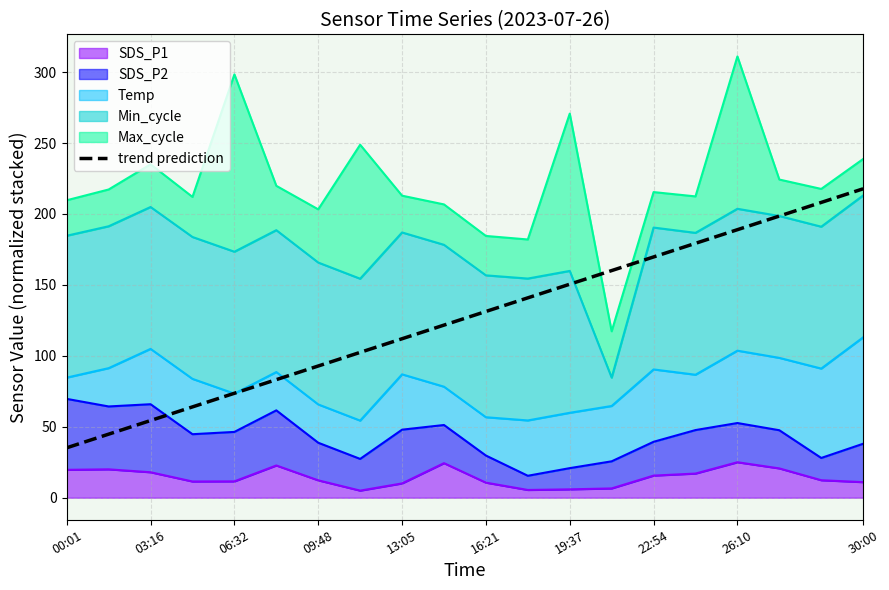

True or false: the data shows 179.3 at 15.

True